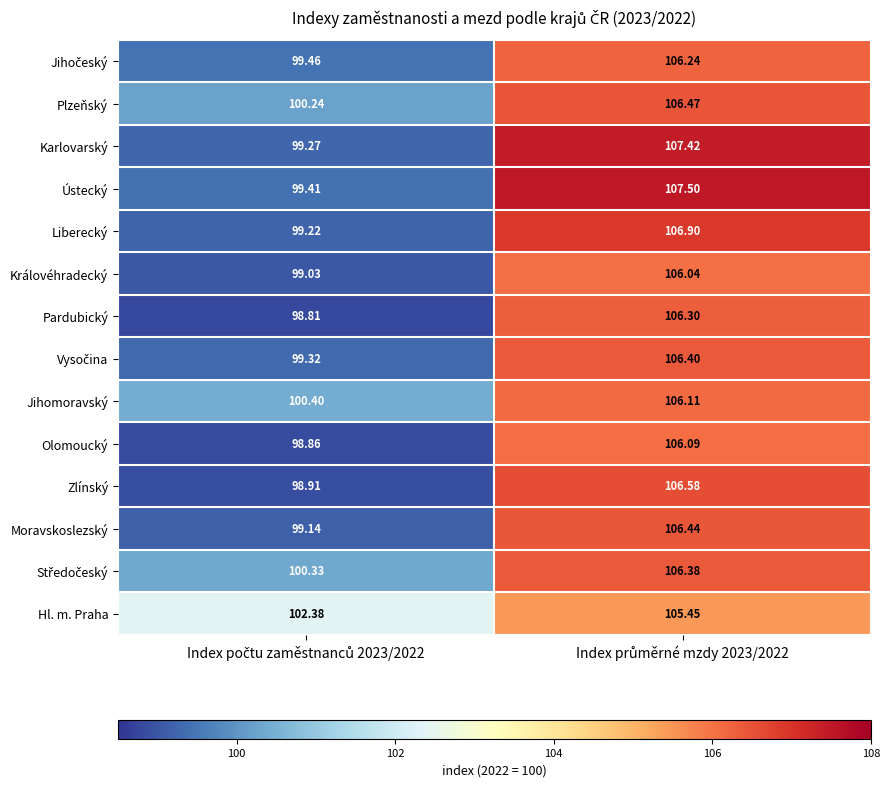

Which series has the largest total across all categories?

Hl. m. Praha